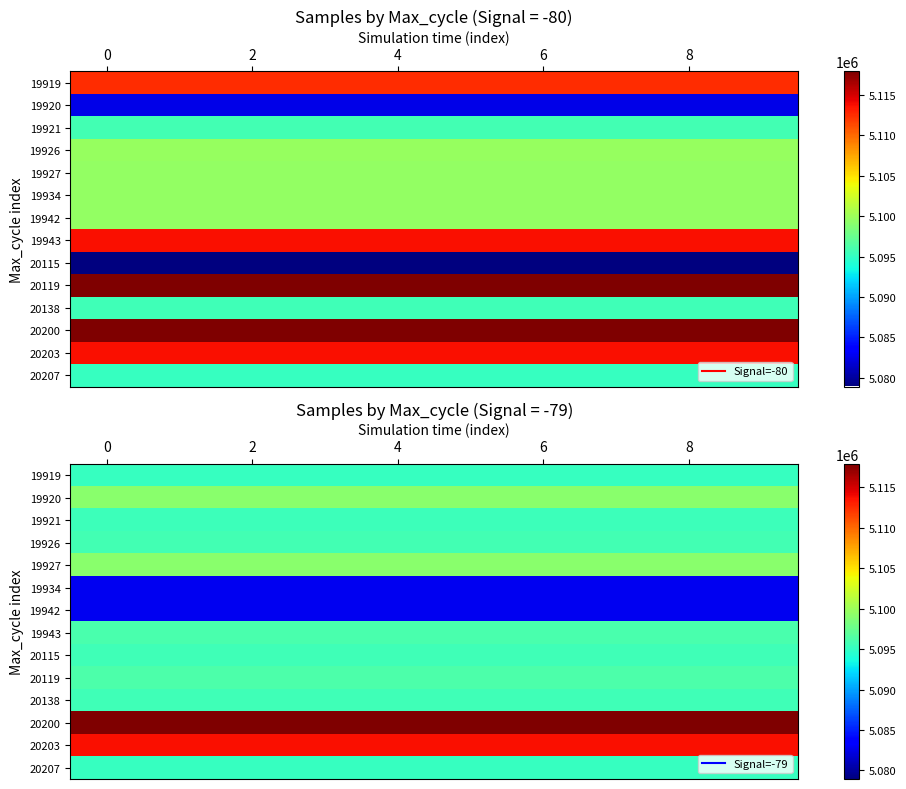

What is the total value across all series at 6?

71360380